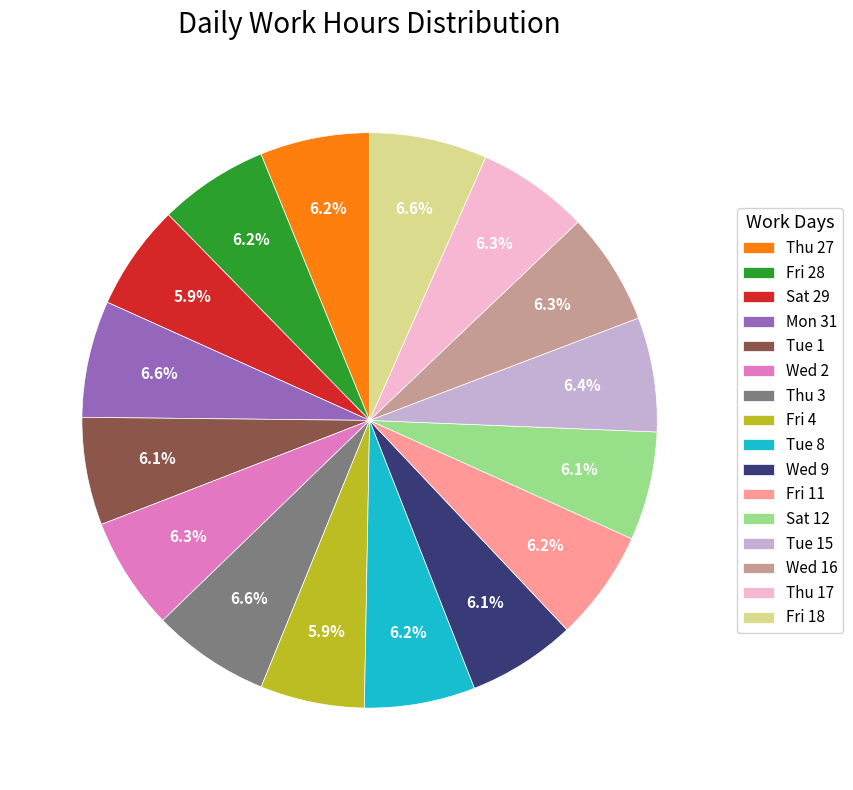

What portion of the pie excludes Tue 15?

93.6%